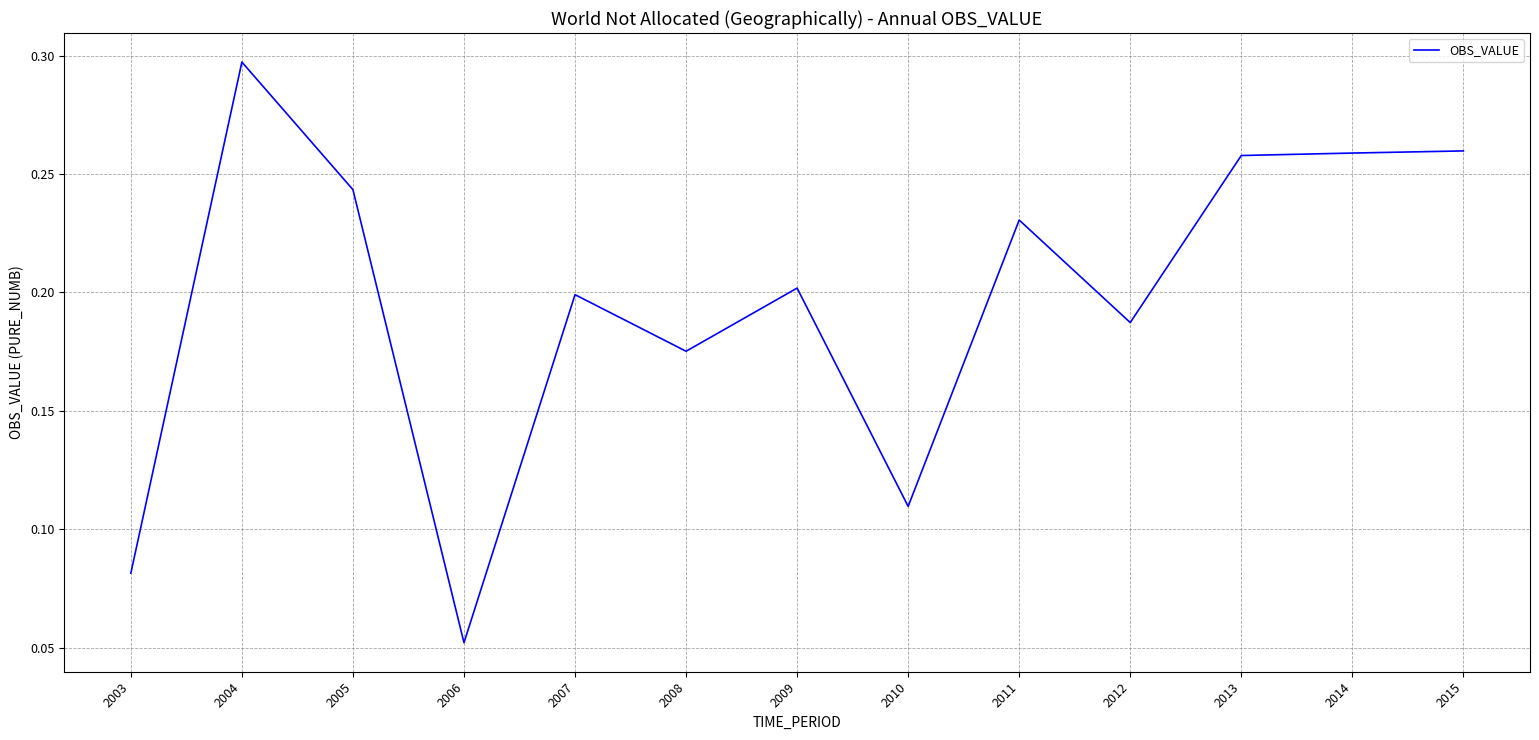

Which has a higher value, 2011 or 2007?

2011